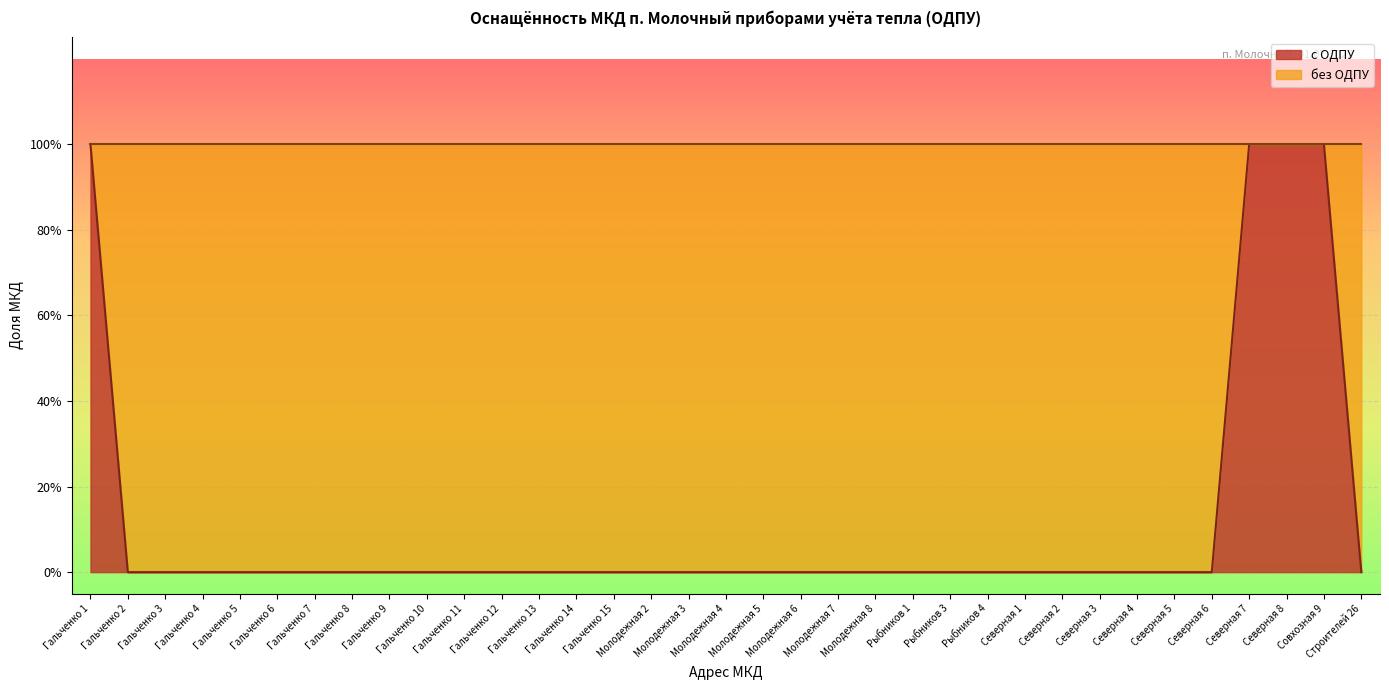

Which category has the highest value across all series?

Гальченко 1